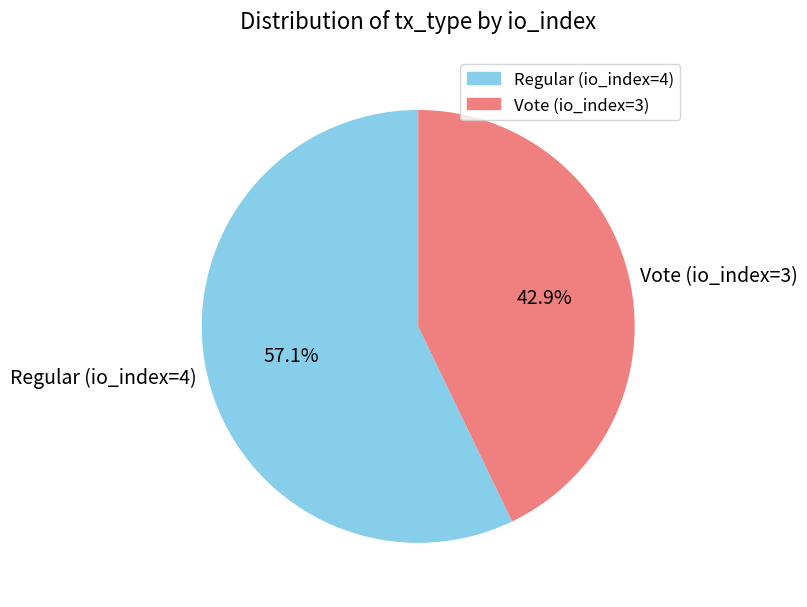

To the nearest percent, what is the difference between the Regular (io_index=4) and Vote (io_index=3) slice percentages?

14%